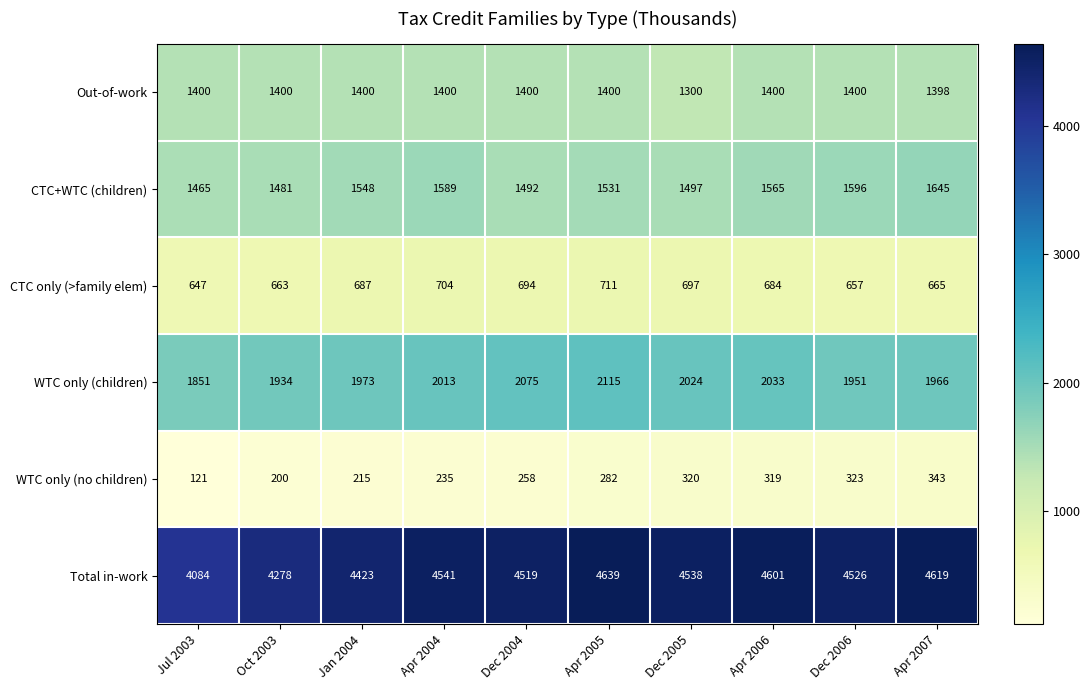

True or false: WTC only (children) has a value of 3284 at Dec 2004.

False